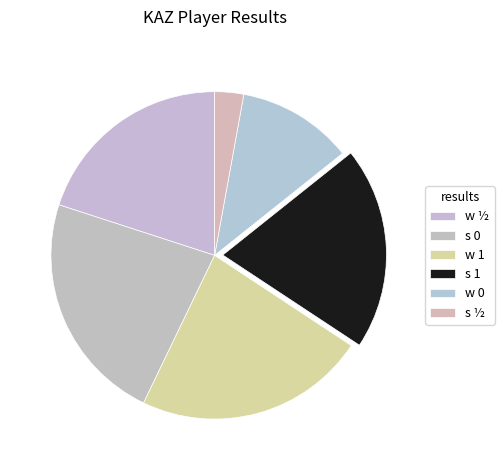

Which category has the smallest portion of the pie?

s ½